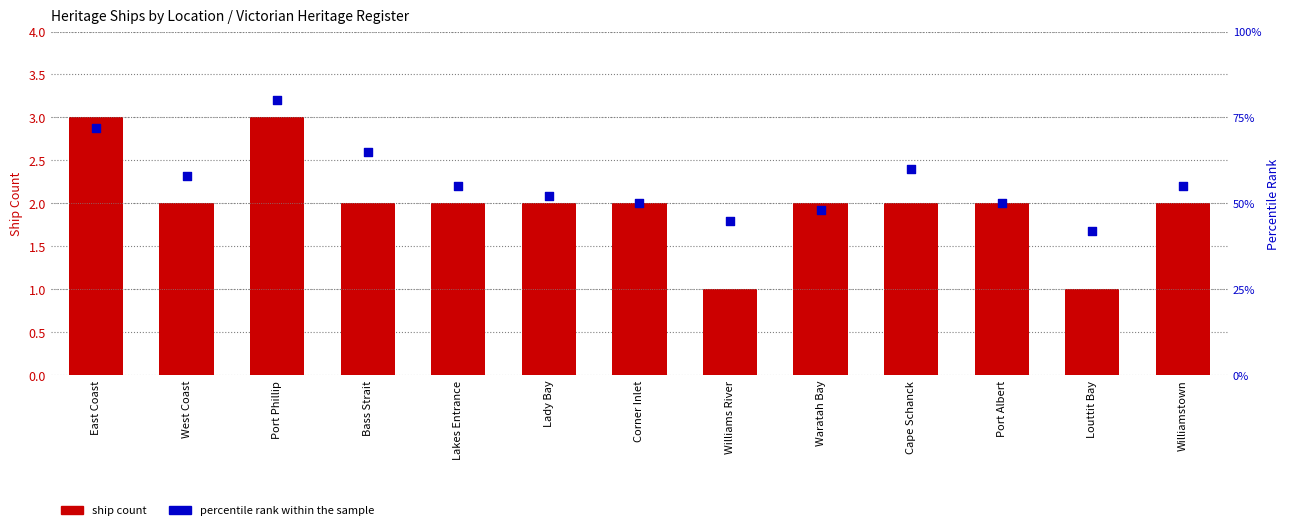

Which series reaches the maximum Y coordinate?

percentile rank within the sample